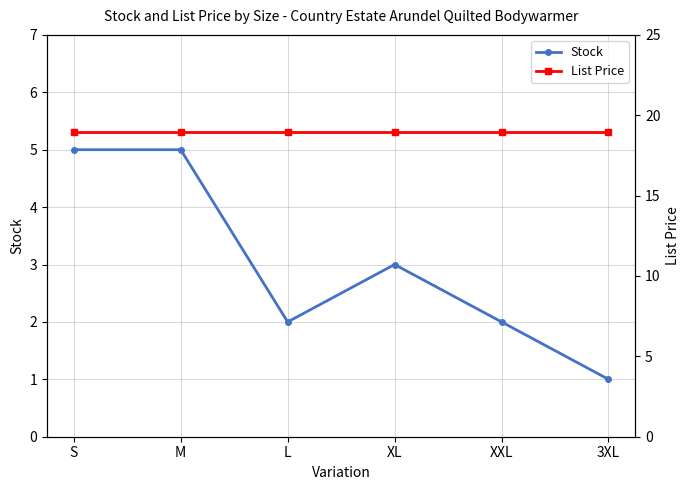

Read the List Price value at L.

18.9